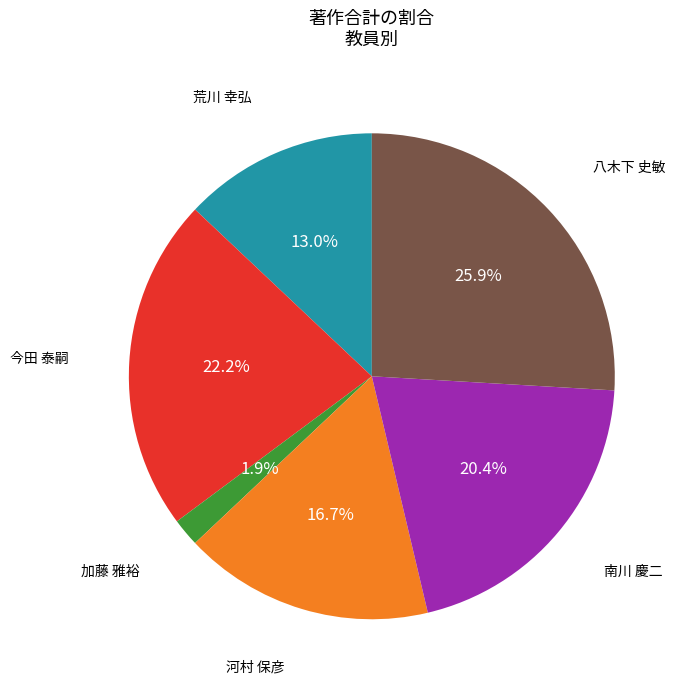

Does any single category account for the majority?

No